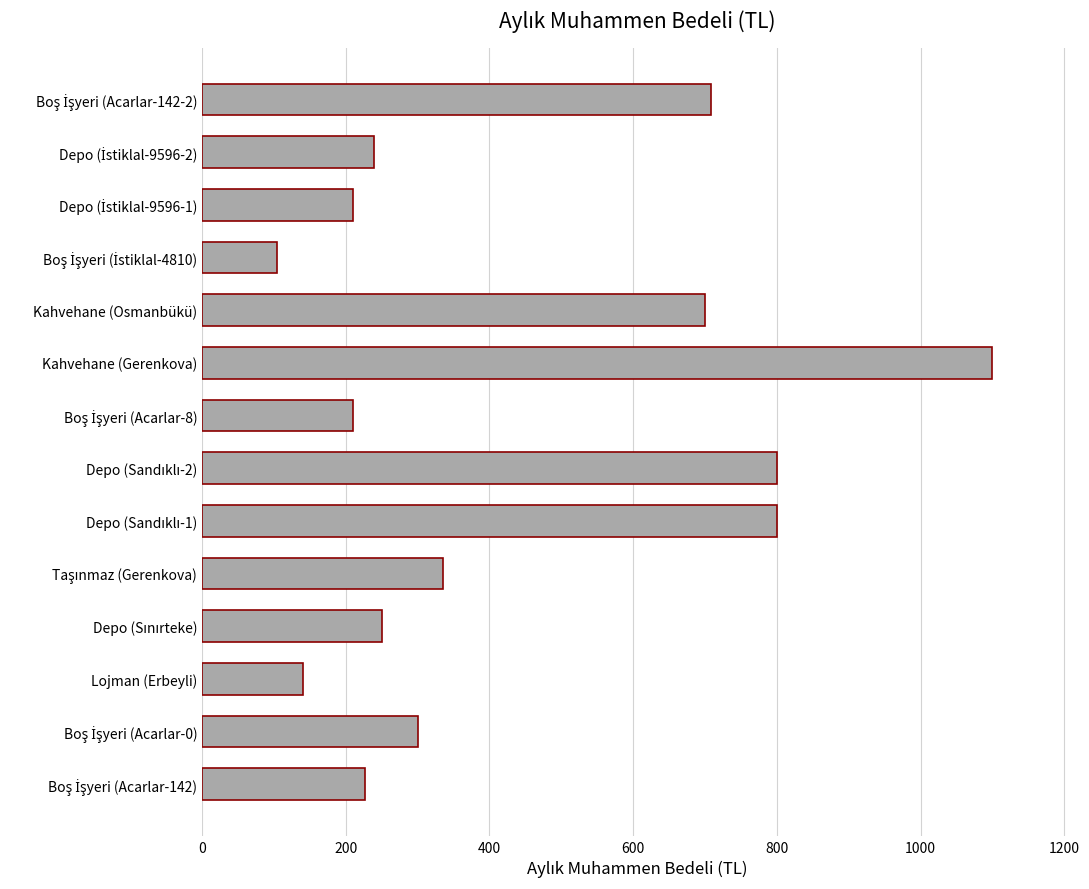

Which has a higher value, Kahvehane (Gerenkova) or Kahvehane (Osmanbükü)?

Kahvehane (Gerenkova)